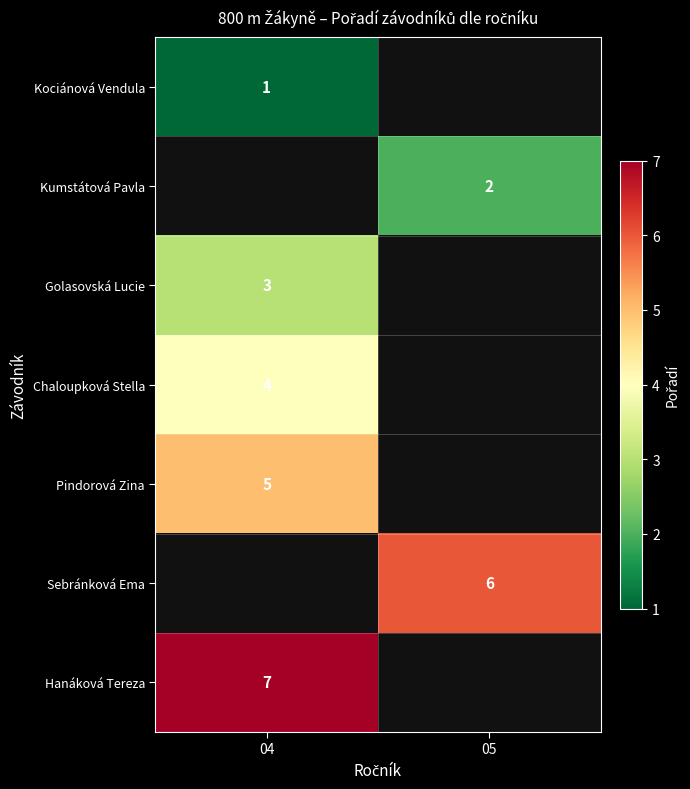

The value of Golasovská Lucie at 04 is 2. True or false?

False